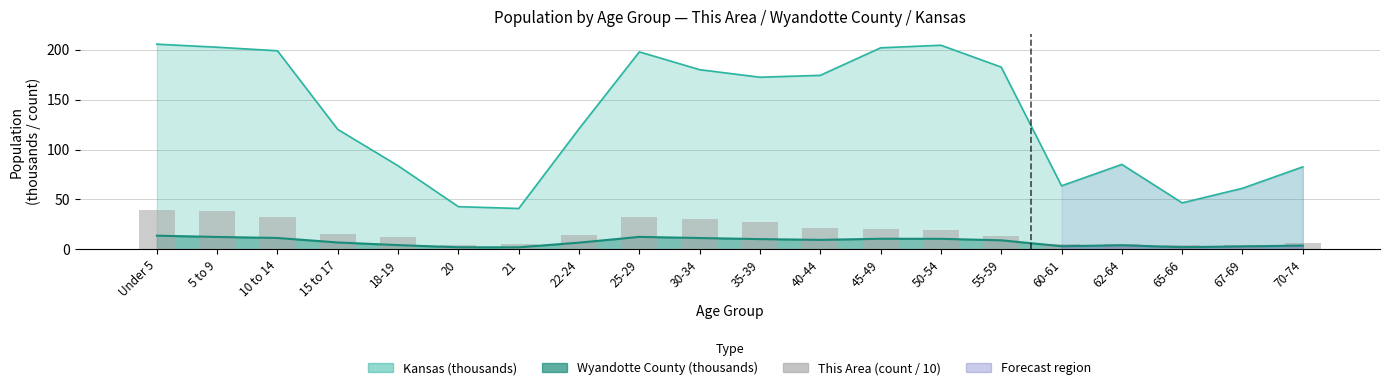

Which has a higher value, 15 to 17 or 62-64?

15 to 17